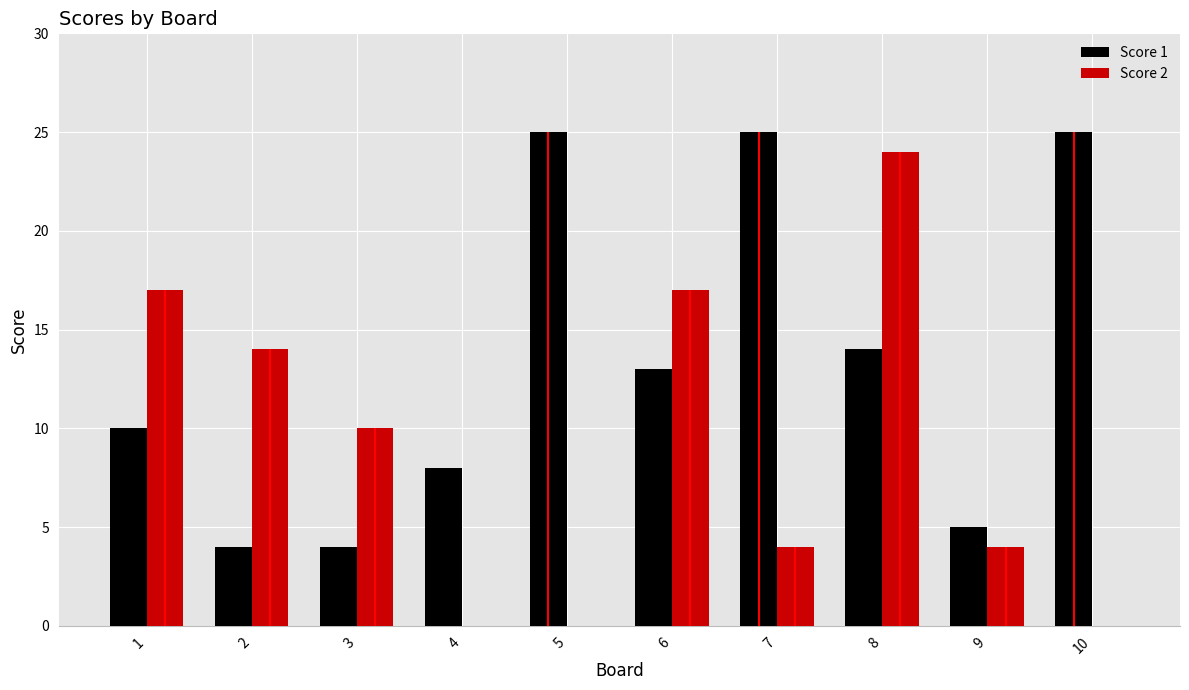

What are all the series names shown in the legend?

Score 1, Score 2